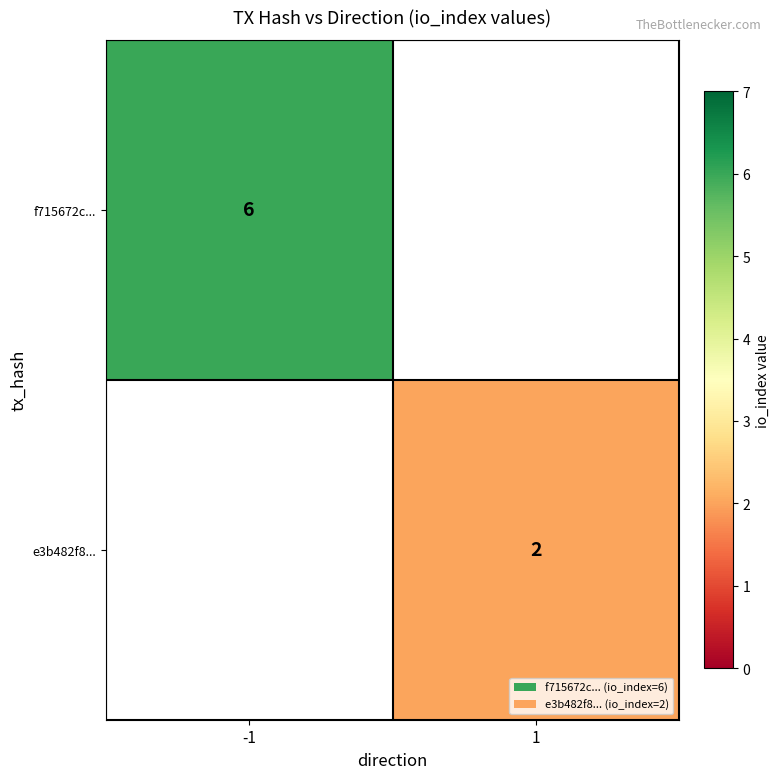

True or false: e3b482f8... has a value of 3 at 1.

False